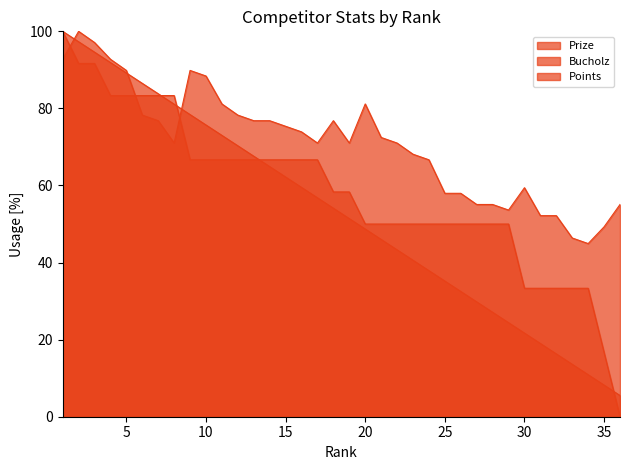

Does the chart display data point markers on the line(s)?

No